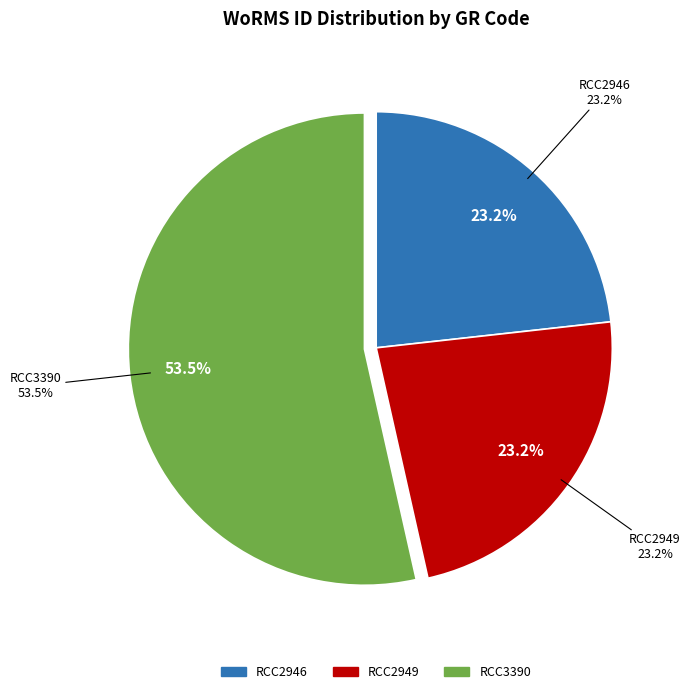

To the nearest percent, what is the difference between the largest and smallest slice percentages?

30%